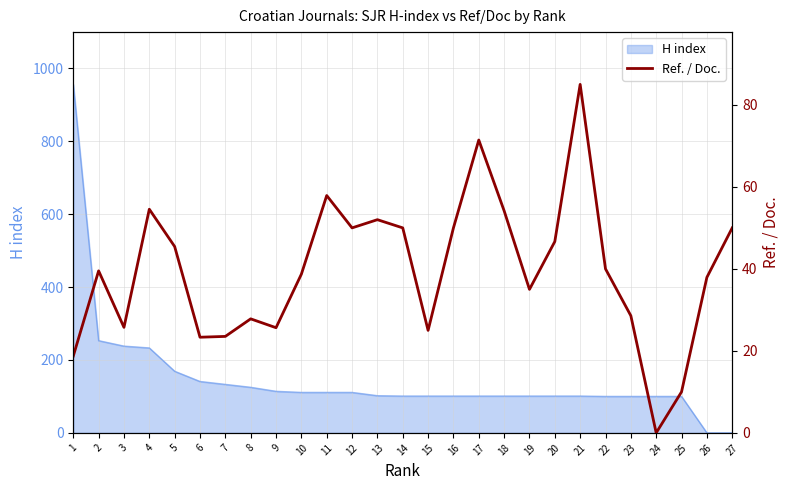

Rank the categories by value from lowest to highest.

24, 25, 1, 6, 7, 15, 9, 3, 8, 23, 19, 26, 10, 2, 22, 5, 20, 12, 14, 16, 27, 13, 18, 4, 11, 17, 21